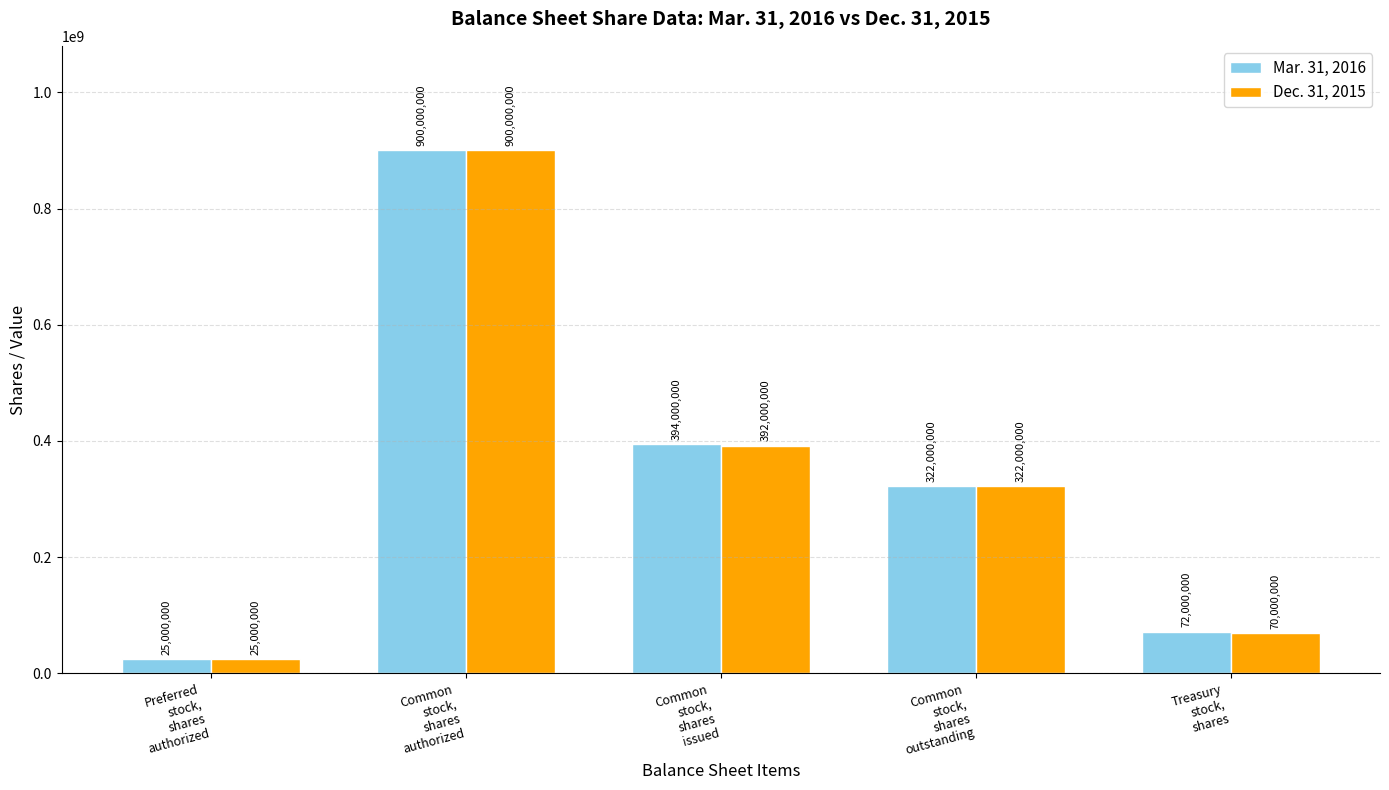

The Mar. 31, 2016 series shows 72000000 at Treasury
stock,
shares. True or false?

True